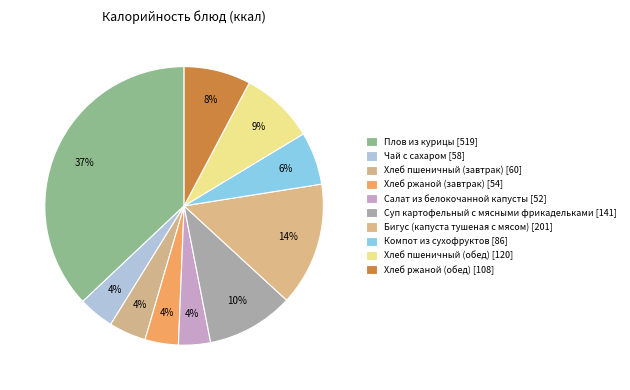

How many segments does this pie chart have?

10